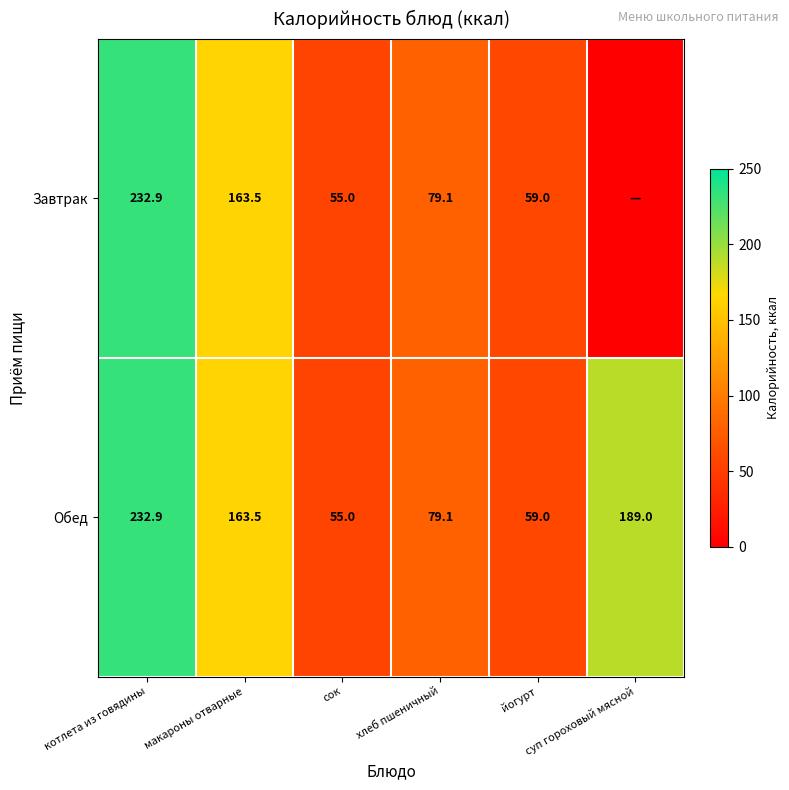

Which category has the lowest value in the Обед series?

сок